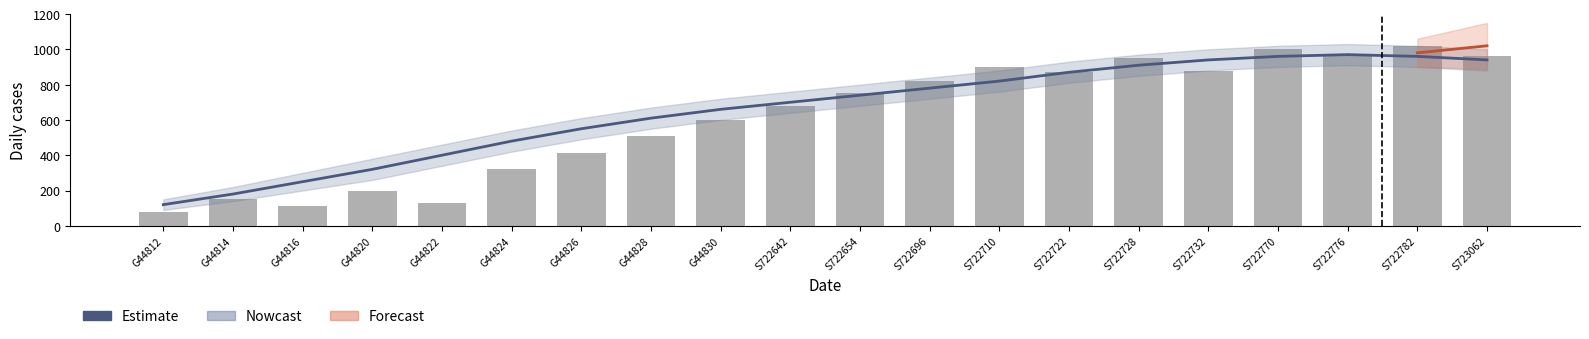

How many data points are less than 740?

10